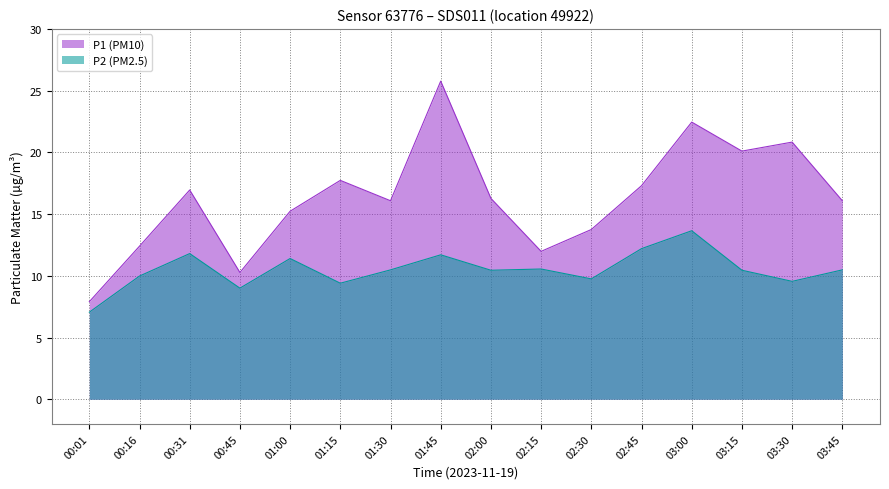

What is the minimum value shown in the chart?

7.0